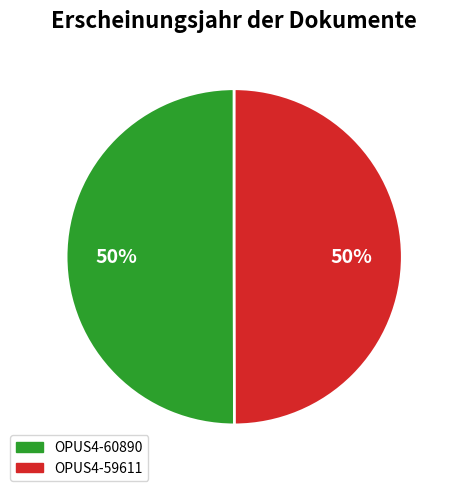

True or false: OPUS4-59611 accounts for 50% of the total.

True